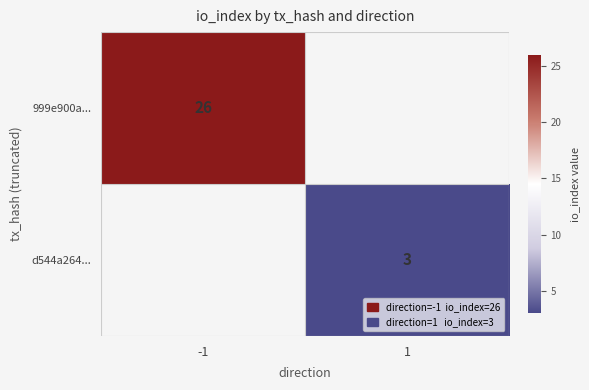

Is the value of 999e900a... at -1 greater than the value of d544a264... at 1?

Yes